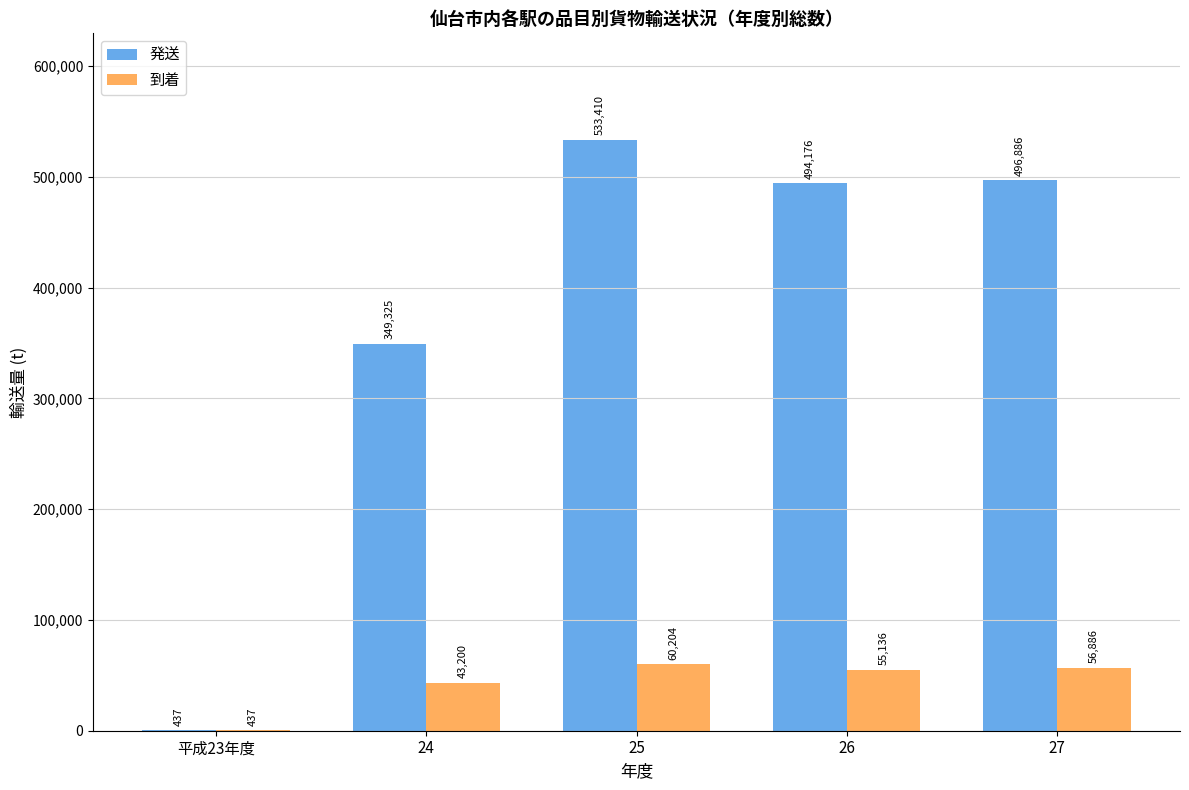

Reading left to right, what are all the values shown in this chart?

発送: 437	349325	533410	494176	496886
到着: 437	43200	60204	55136	56886